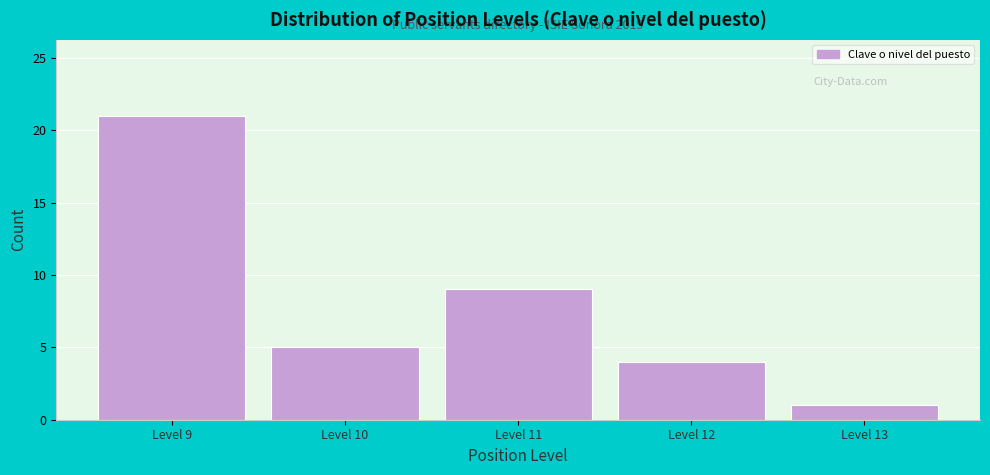

Which range on the x-axis has the tallest bar?

8.5 to 9.5